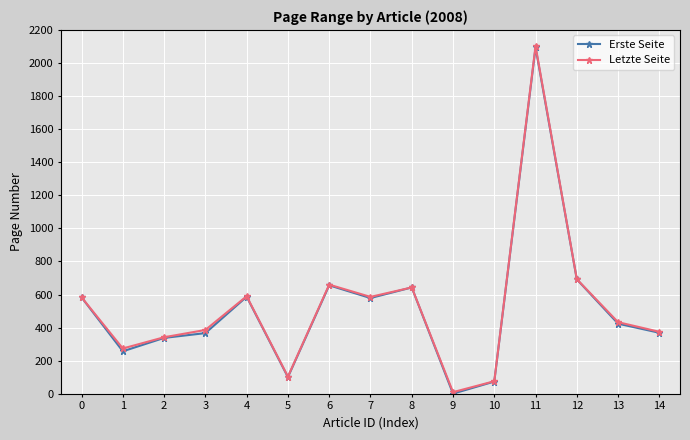

The Erste Seite series shows 583 at 0. True or false?

True